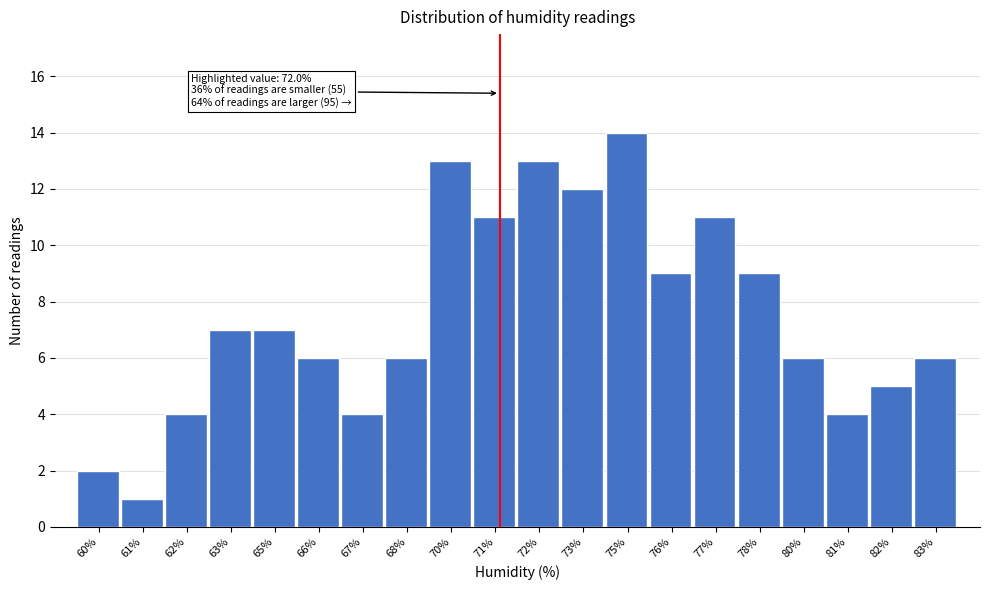

Reading left to right, transcribe all the data shown in this chart.

2	1	4	7	7	6	4	6	13	11	13	12	14	9	11	9	6	4	5	6